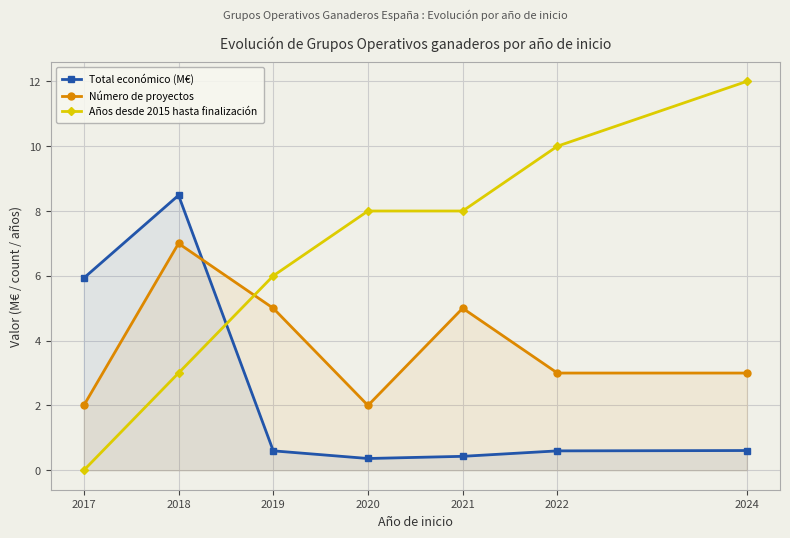

What are all the series names shown in the legend?

Total económico (M€), Número de proyectos, Años desde 2015 hasta finalización